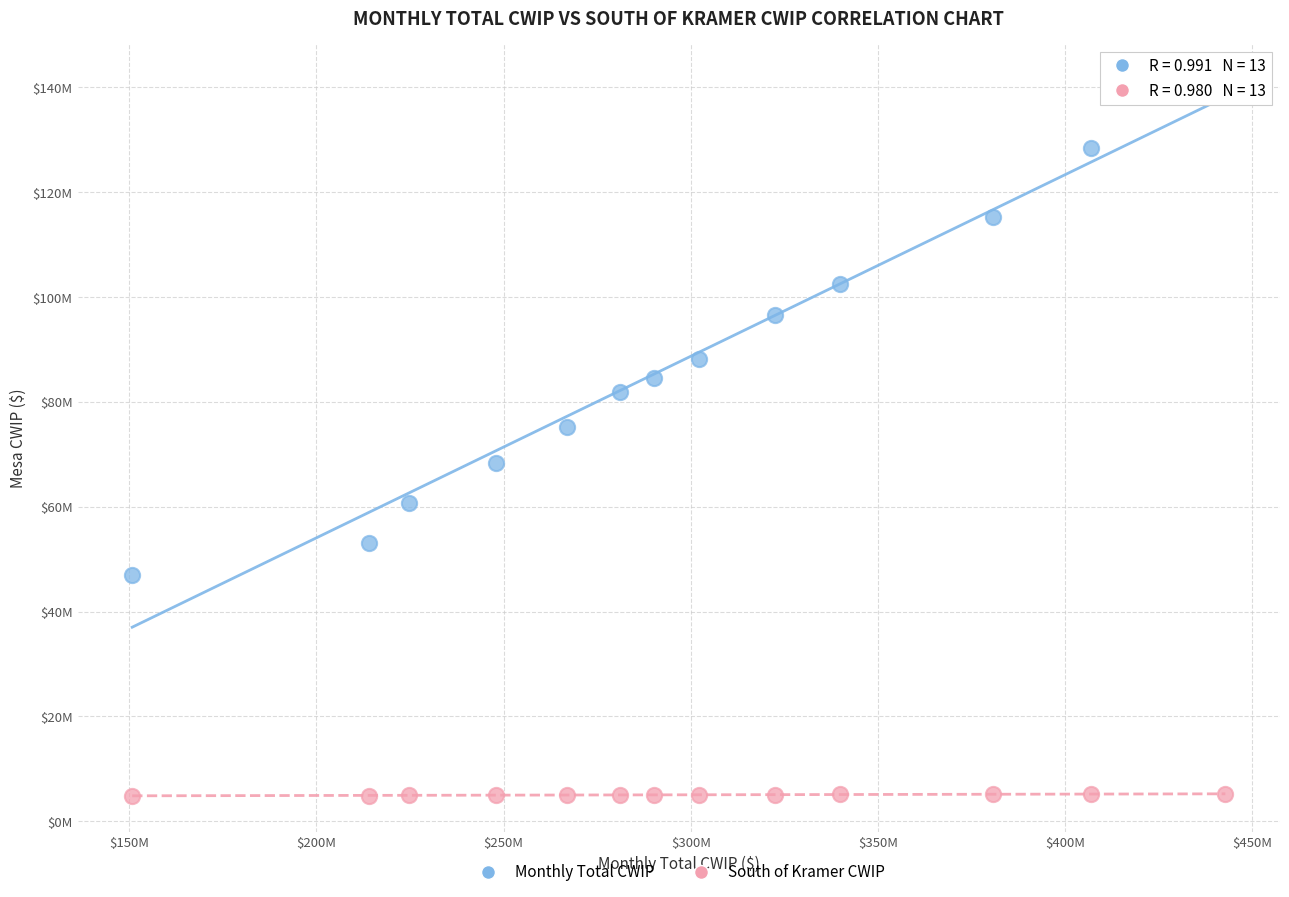

Which series reaches the maximum Y coordinate?

Monthly Total CWIP